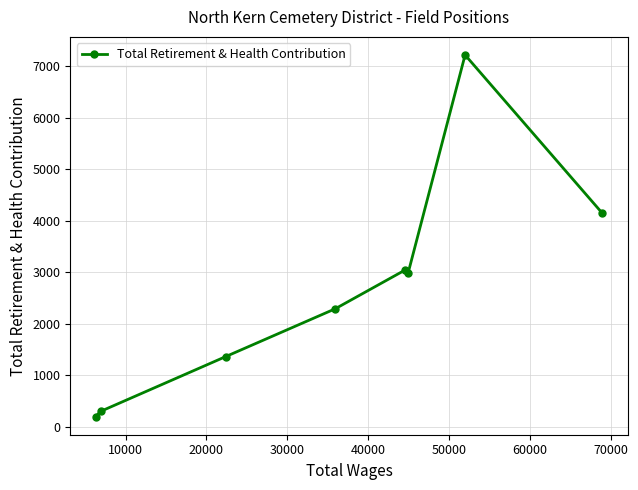

What is the maximum value shown in the chart?

7218